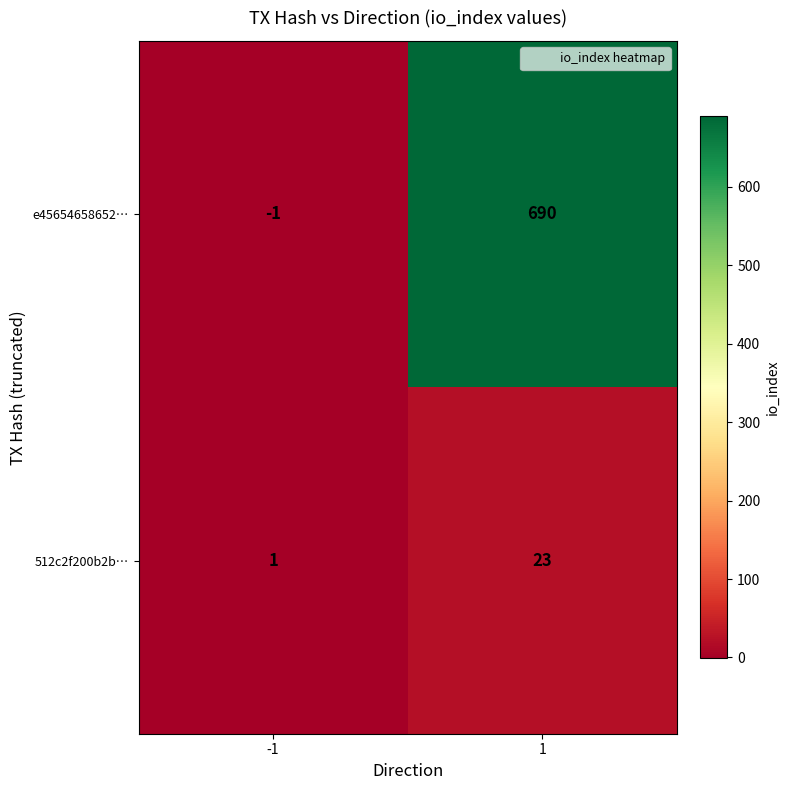

What is the spread (max minus min) of values at 1?

667